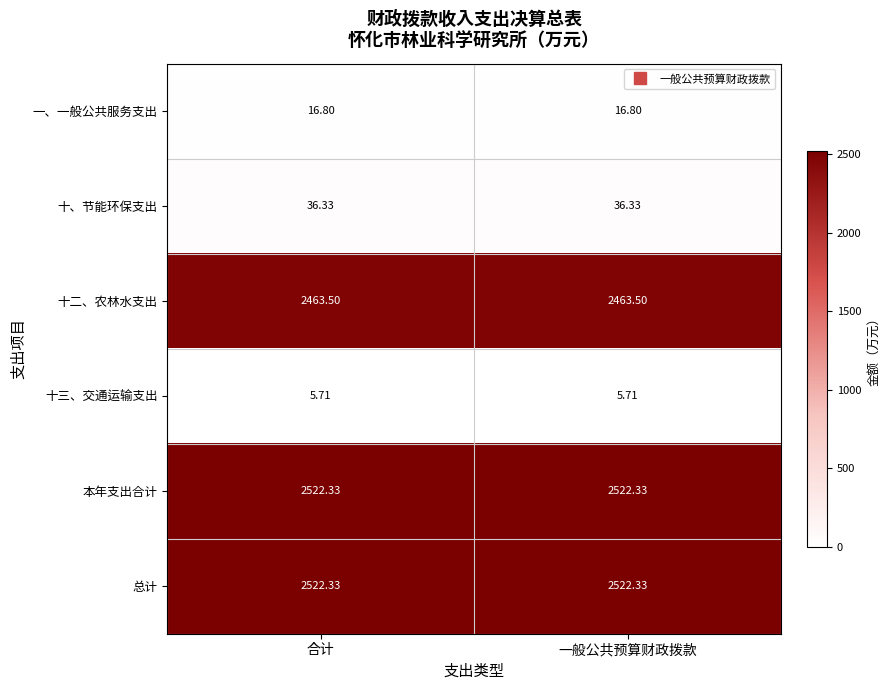

Is the value of 十、节能环保支出 at 合计 greater than the value of 总计 at 合计?

No